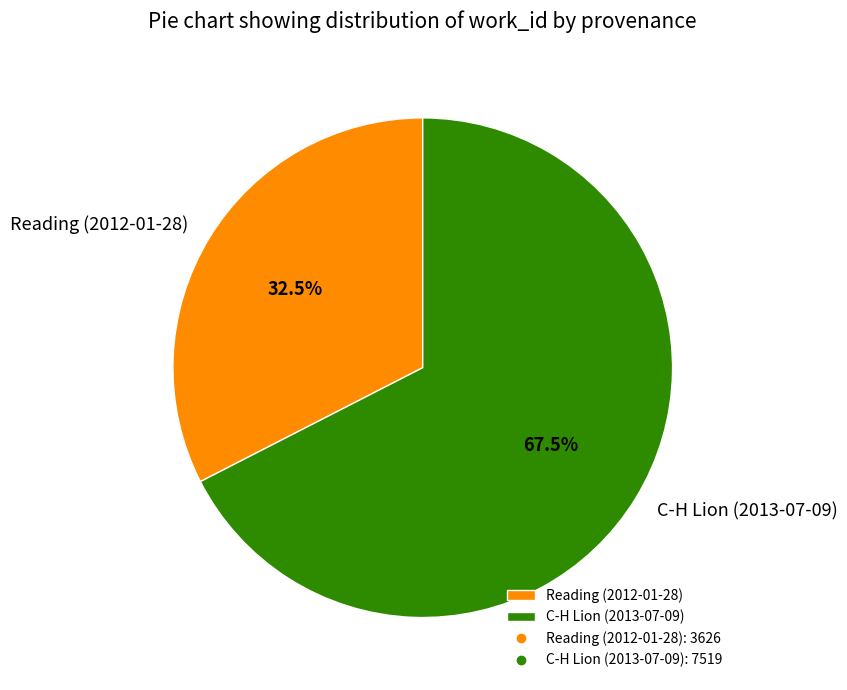

Which category has the biggest portion of the pie?

C-H Lion (2013-07-09)